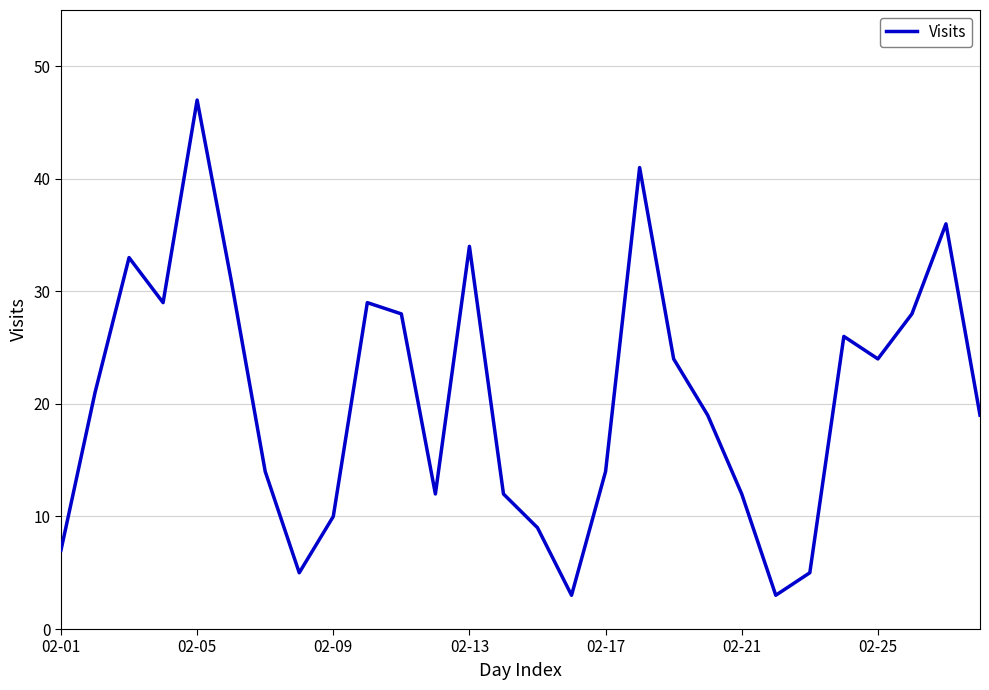

What is the minimum value shown in the chart?

3